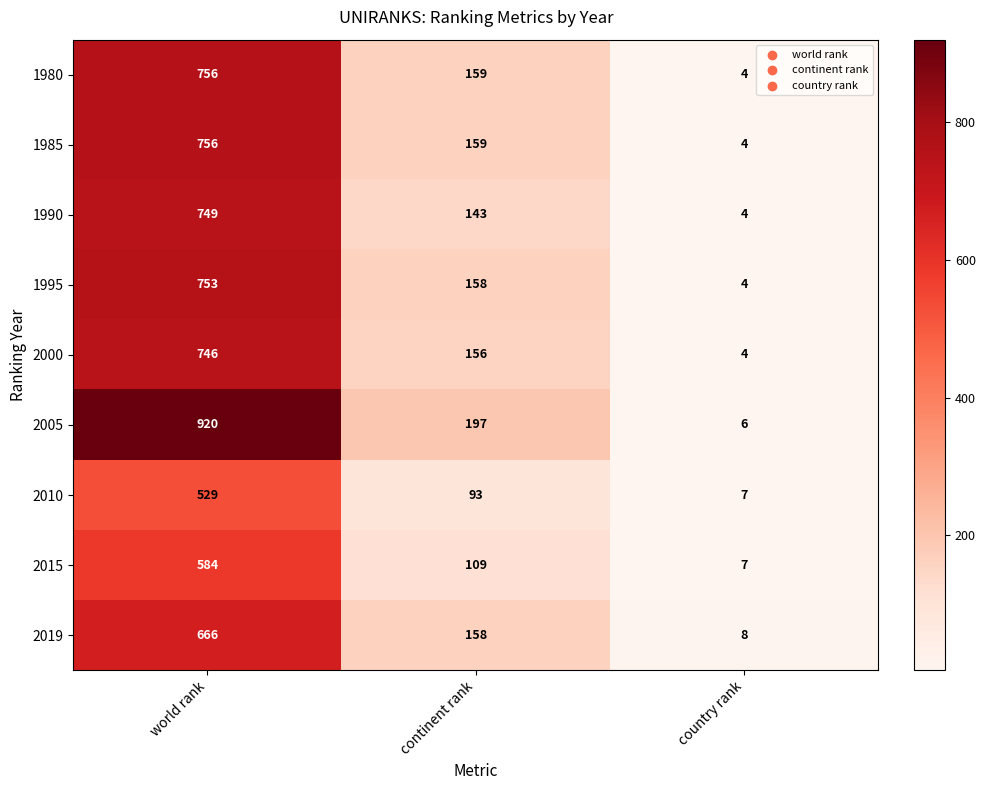

What is the difference between the maximum and second lowest values in the 2019 series?

508